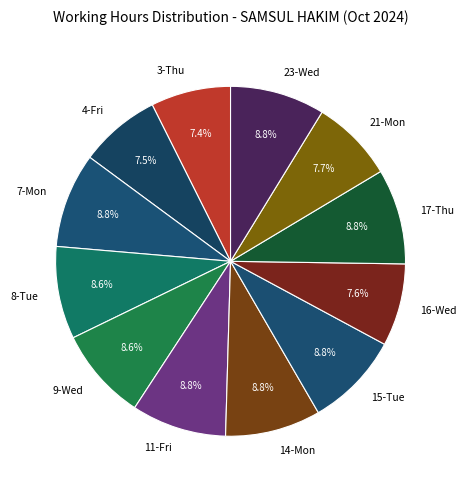

Does any single category account for the majority?

No